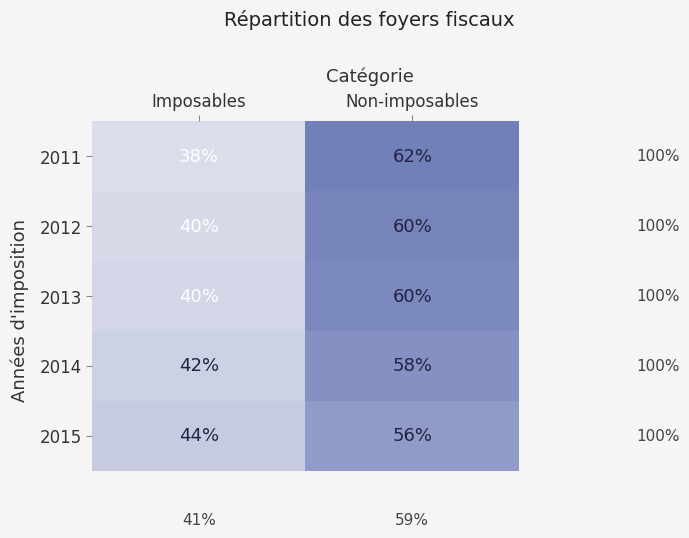

At which category is the sum across all series the highest?

Non-imposables